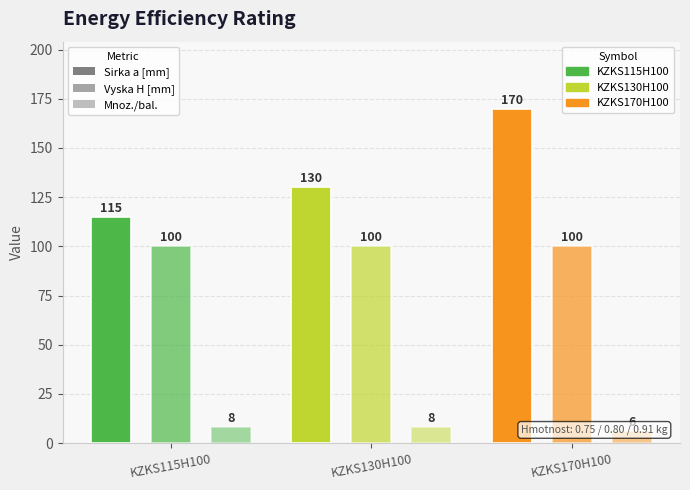

Which series has the widest spread of values?

Sirka a [mm]